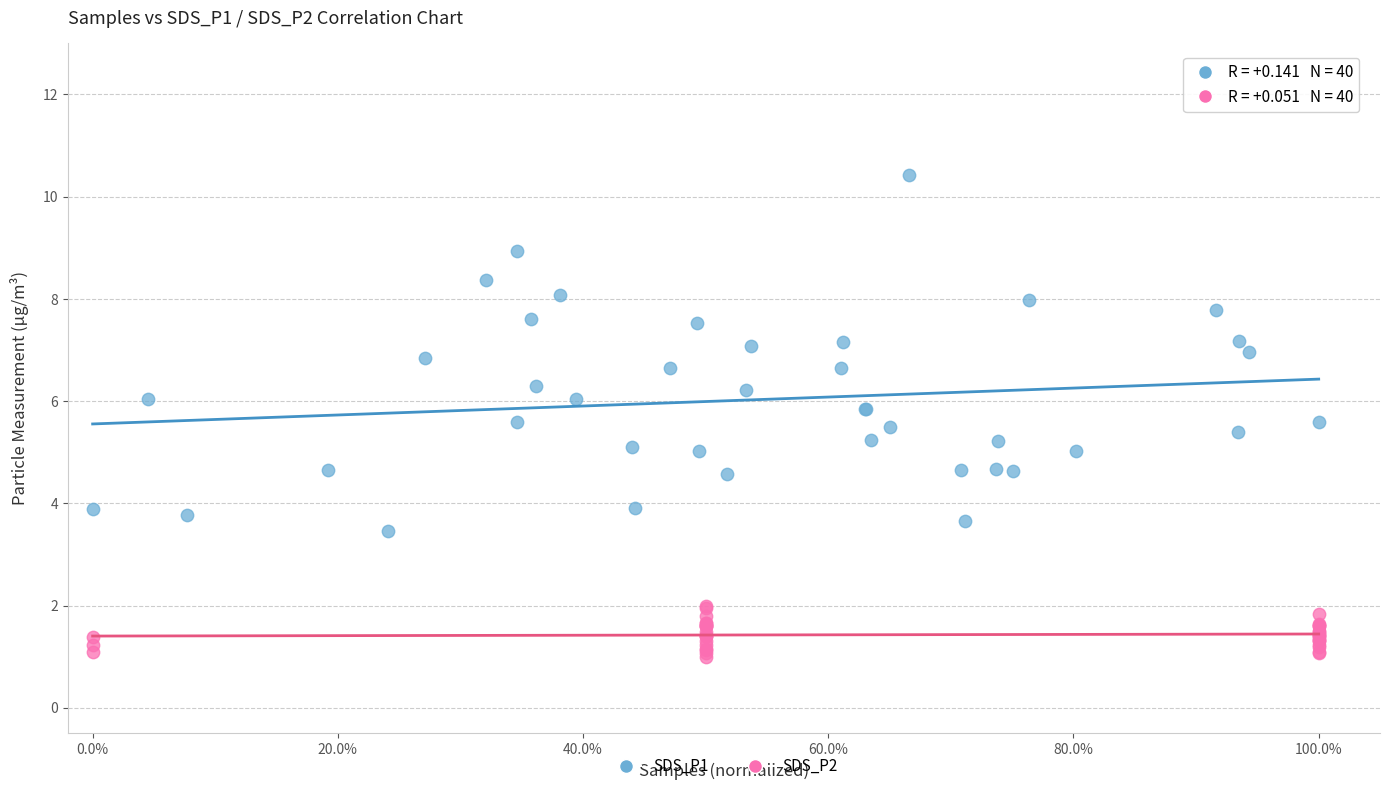

Which series reaches the maximum Y coordinate?

SDS_P1